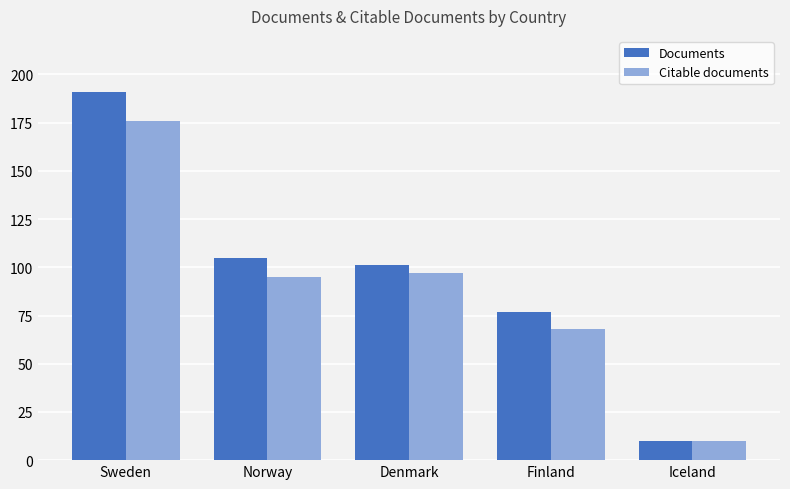

What is the sum of all Documents values?

484